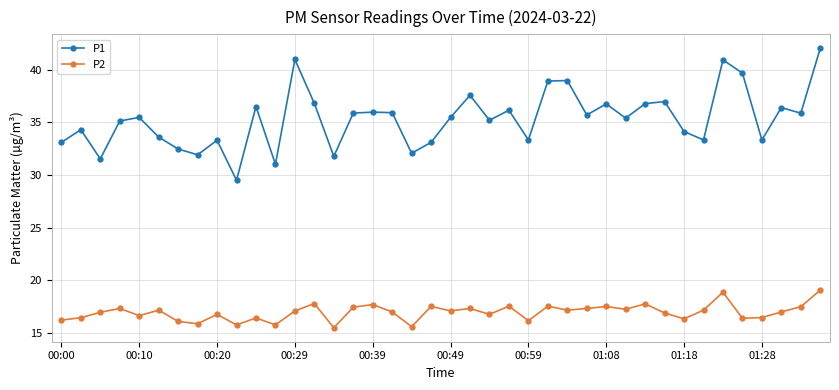

How many lines are shown in the chart?

2